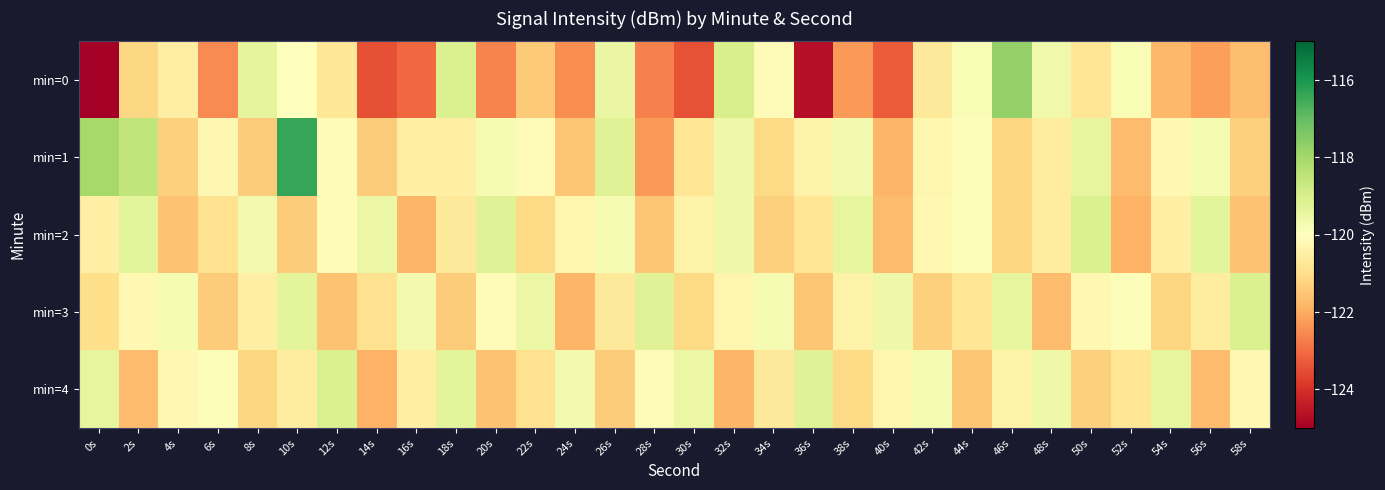

Which series has the largest range (max minus min)?

min=0